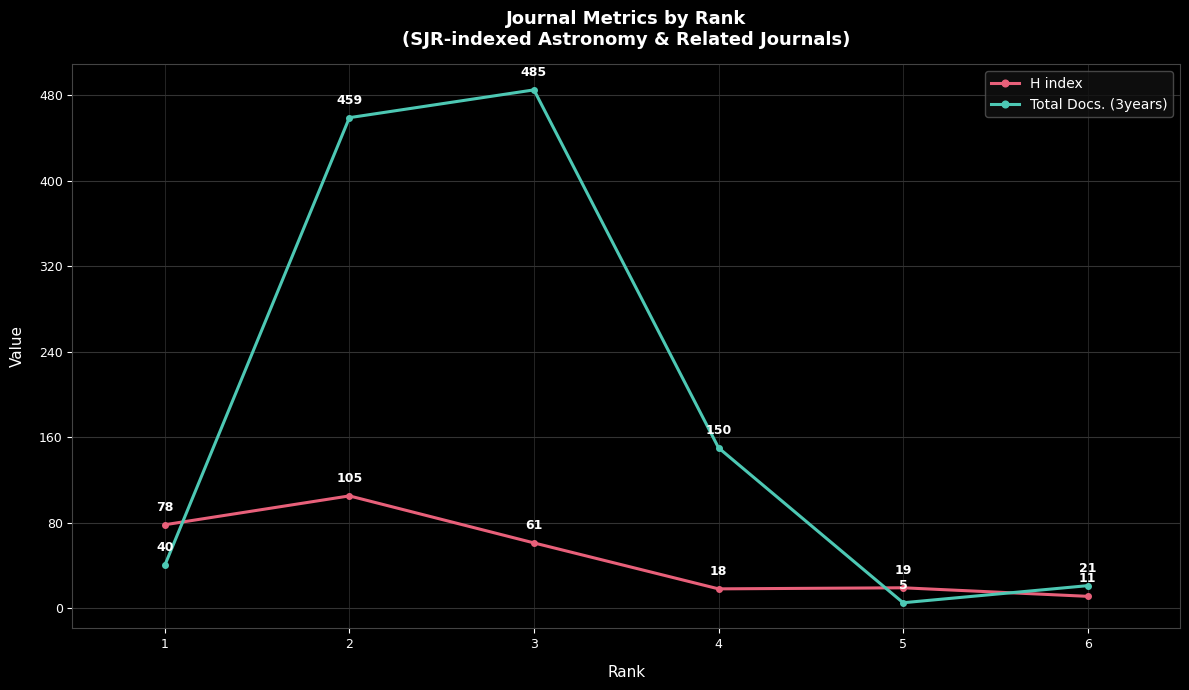

List the series in order of their peak value, lowest first.

H index, Total Docs. (3years)